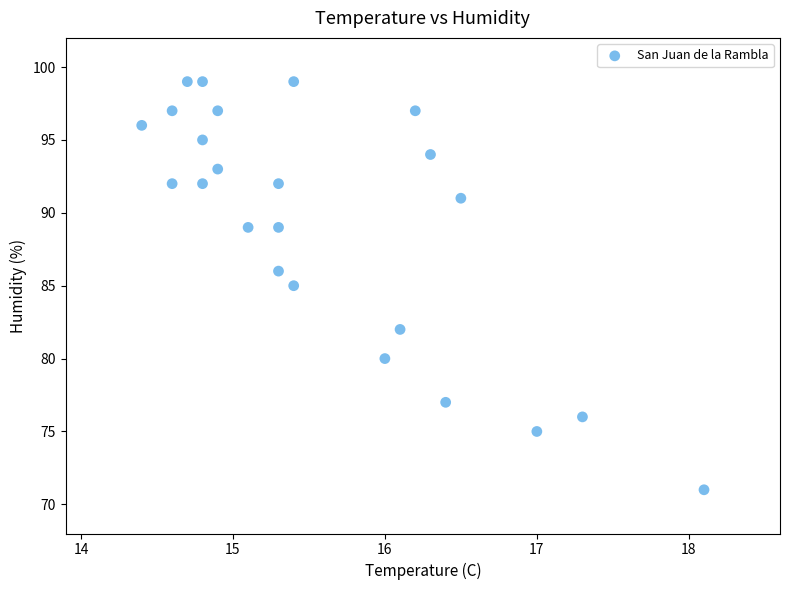

What is the range of Y values (max minus min)?

28